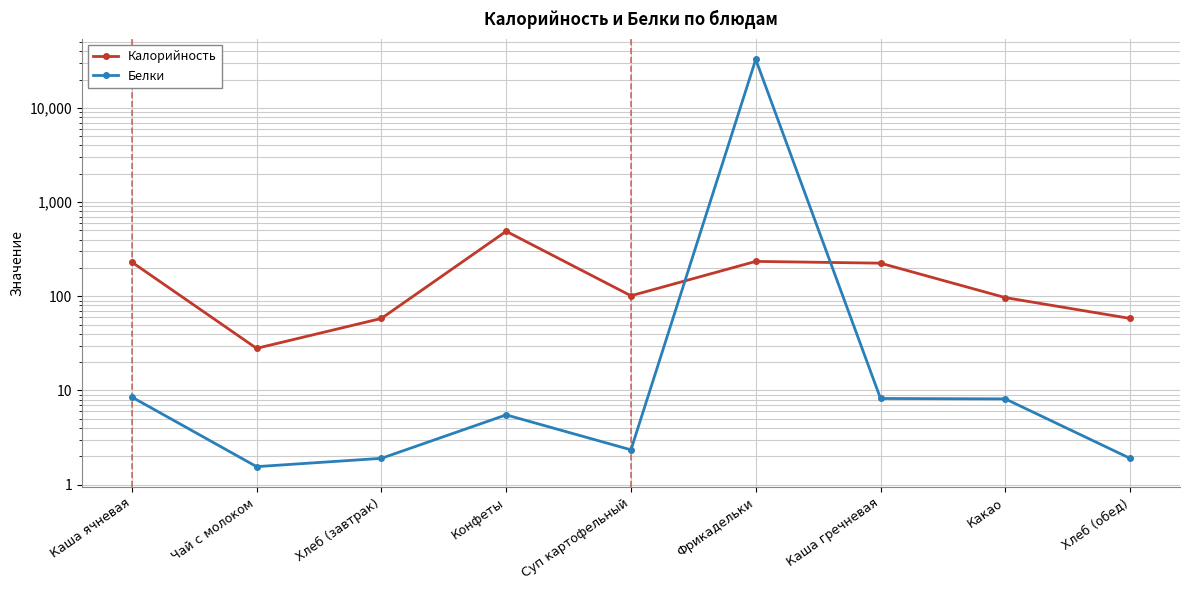

What is the approximate value of Белки at Чай с молоком?

1.6